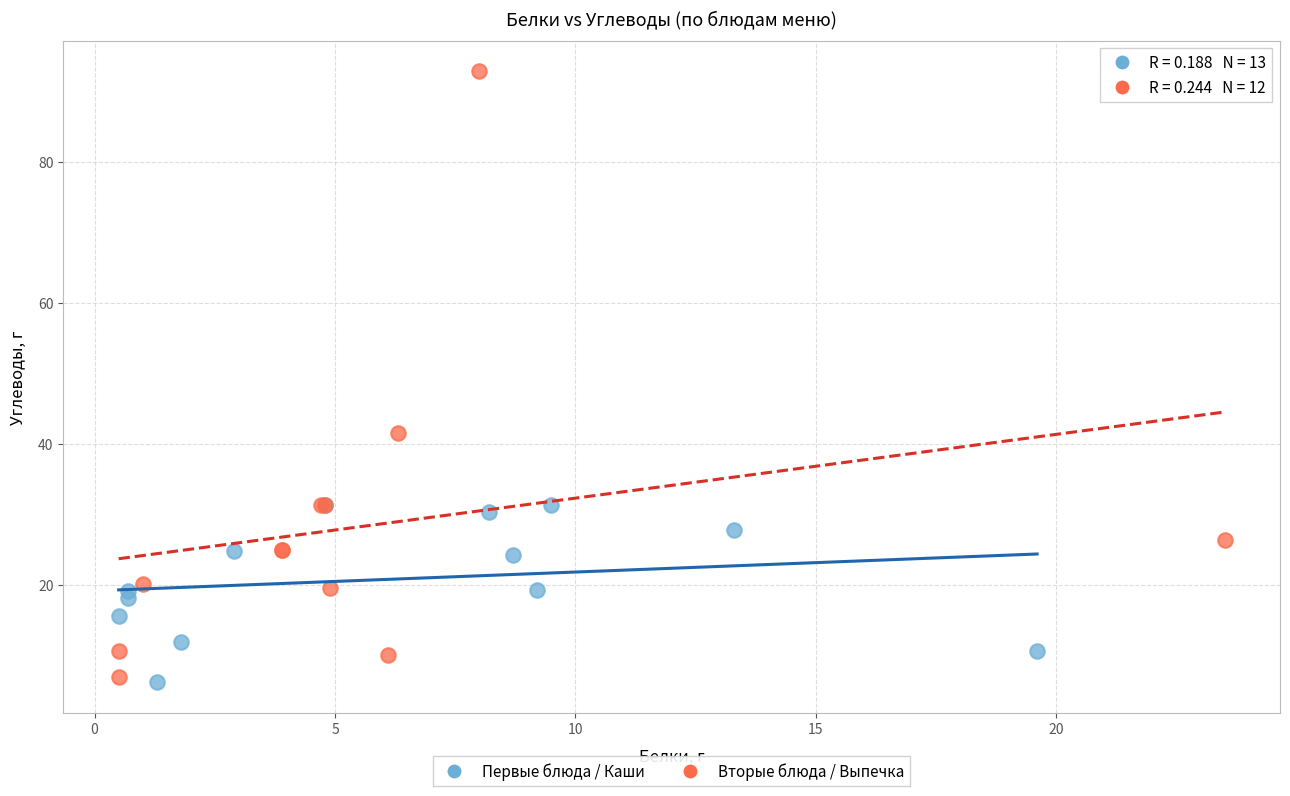

Which series has the widest spread of Y values?

Вторые блюда / Выпечка